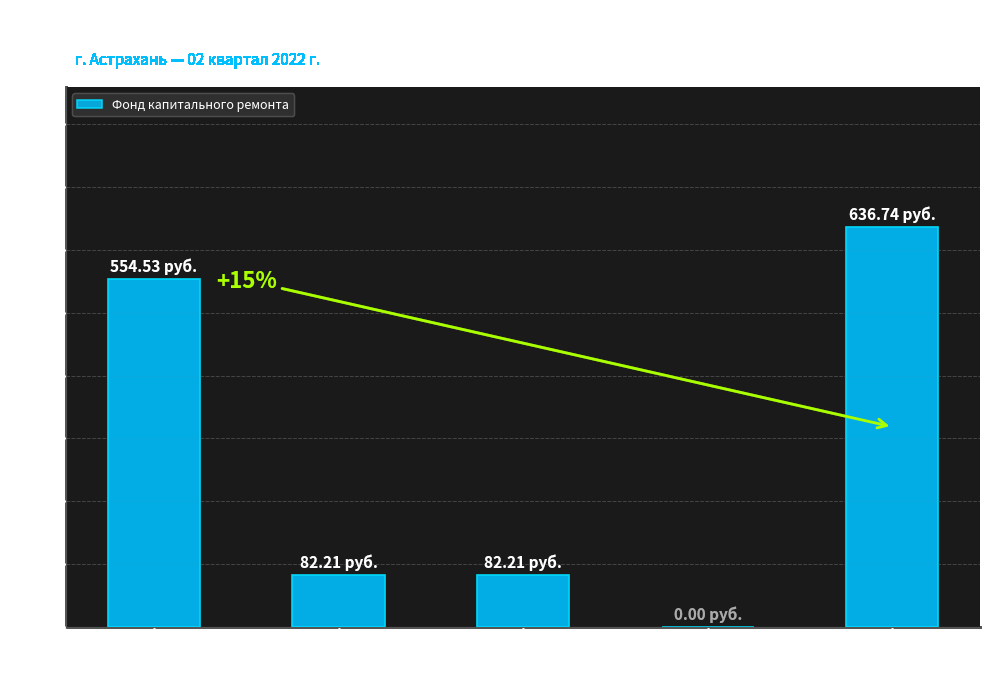

Count the number of values greater than 82.

4